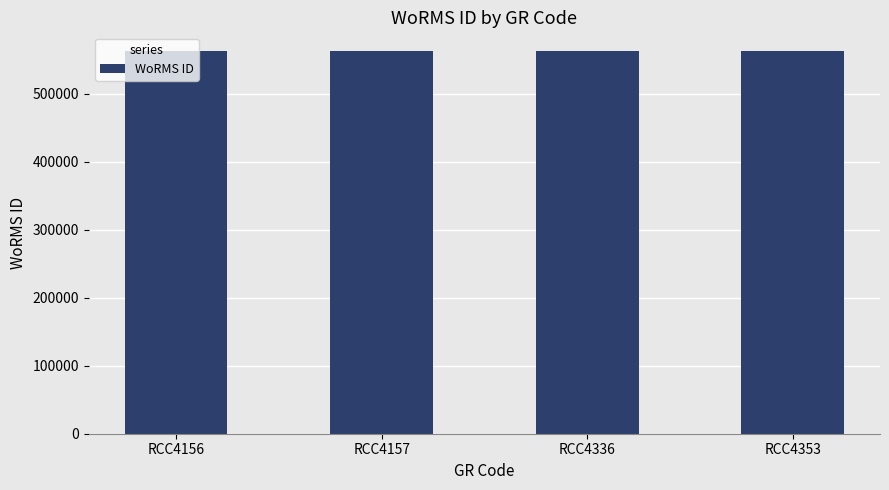

What is the smallest value displayed?

562580